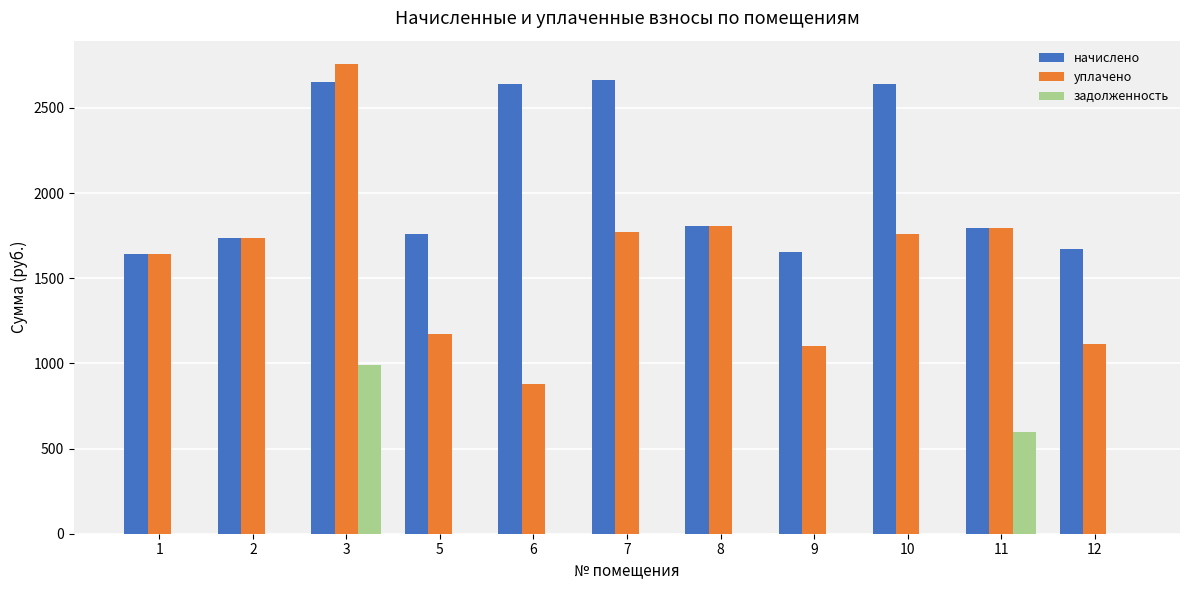

Which series changed the most between 6 and 7?

уплачено